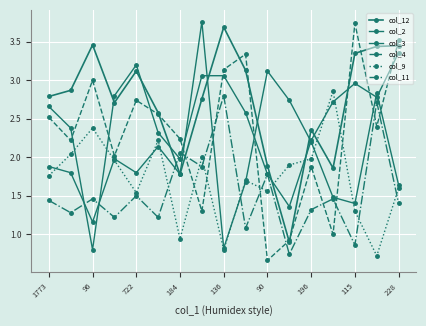

In col_4, how many points are lower than both neighbors (excluding endpoints)?

6